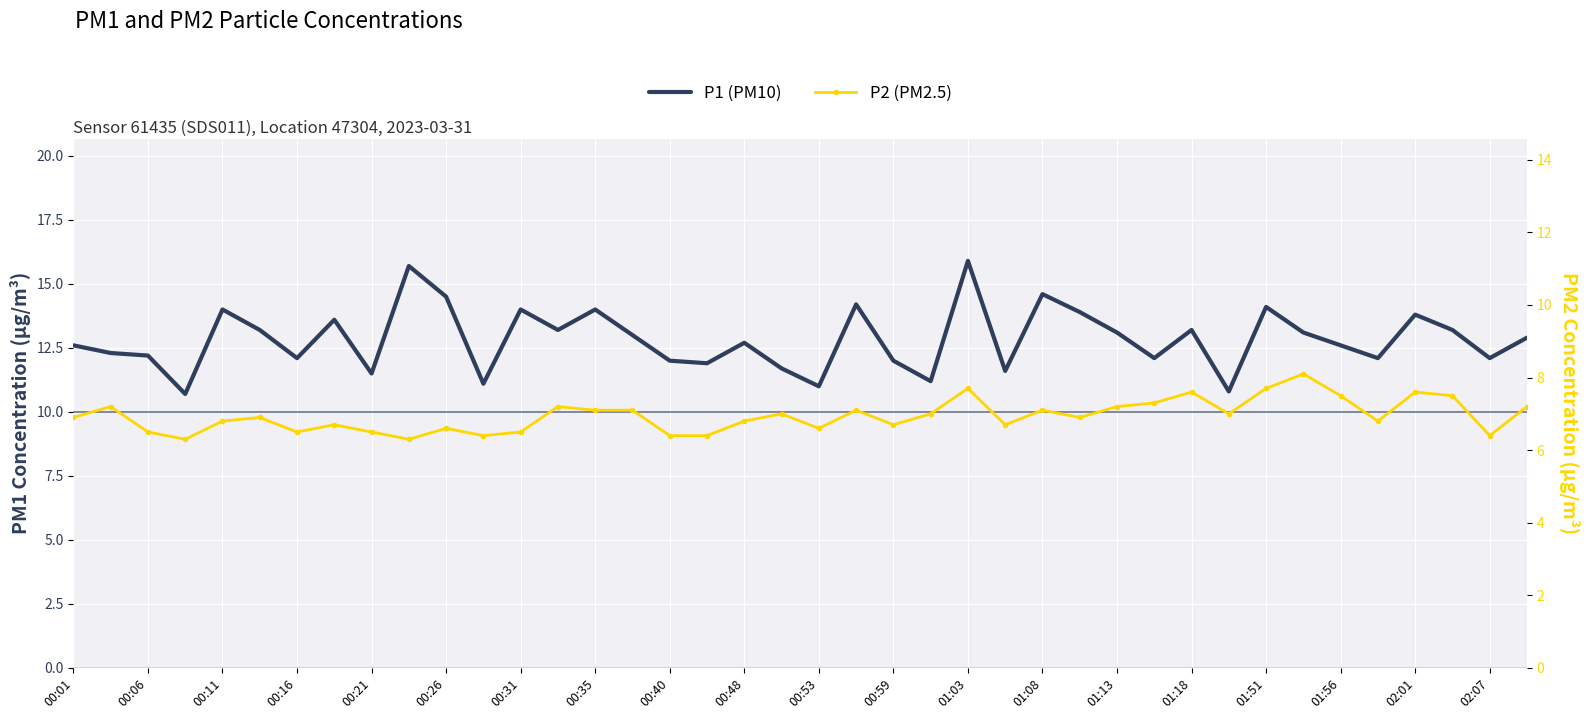

True or false: P2 (PM2.5) and P1 (PM10) intersect in this chart.

False